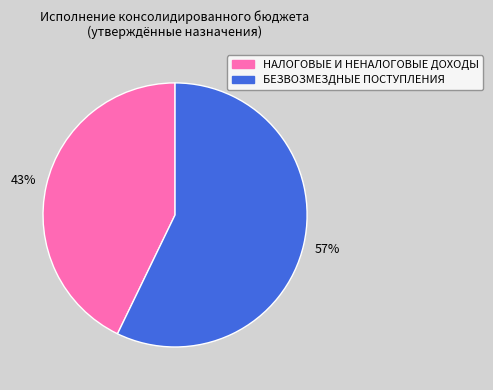

To the nearest percent, what percentage of the pie is БЕЗВОЗМЕЗДНЫЕ ПОСТУПЛЕНИЯ?

57%